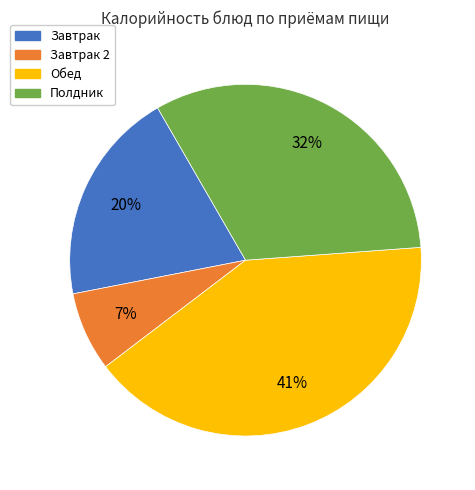

To the nearest percent, what is the difference between the largest and smallest slice percentages?

34%